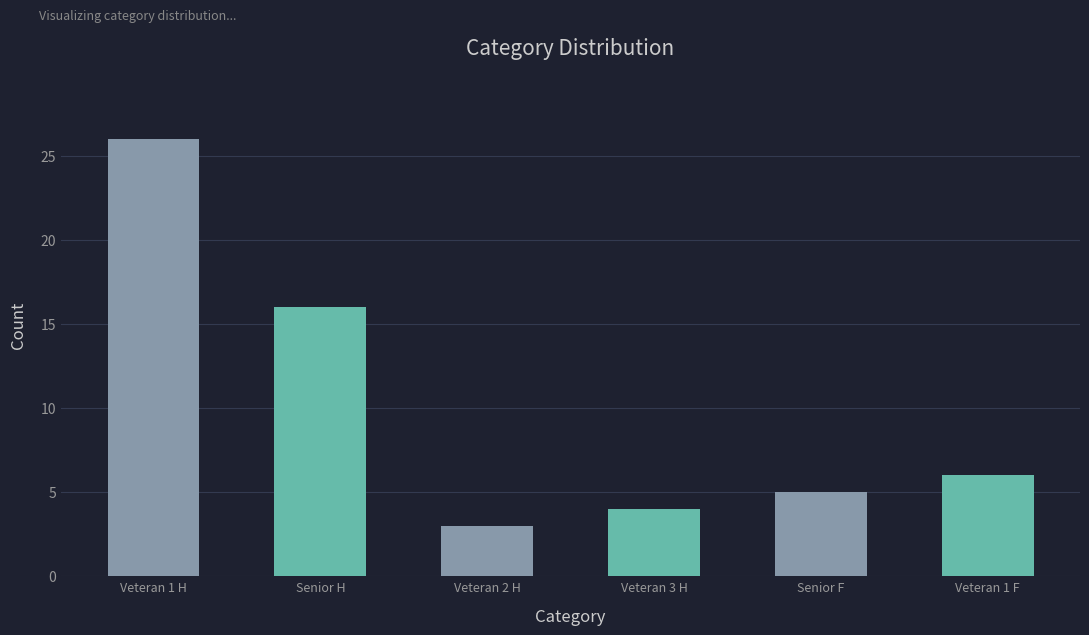

True or false: the data shows 1 at Veteran 3 H.

False